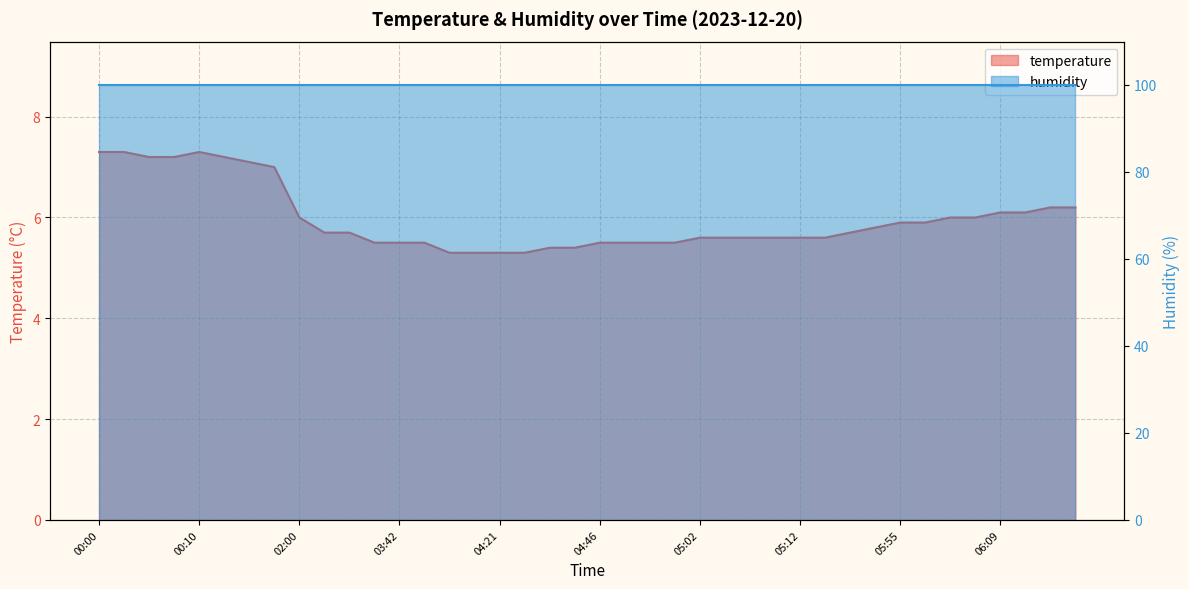

Is it true that the value at 06:06 is 3.7?

False